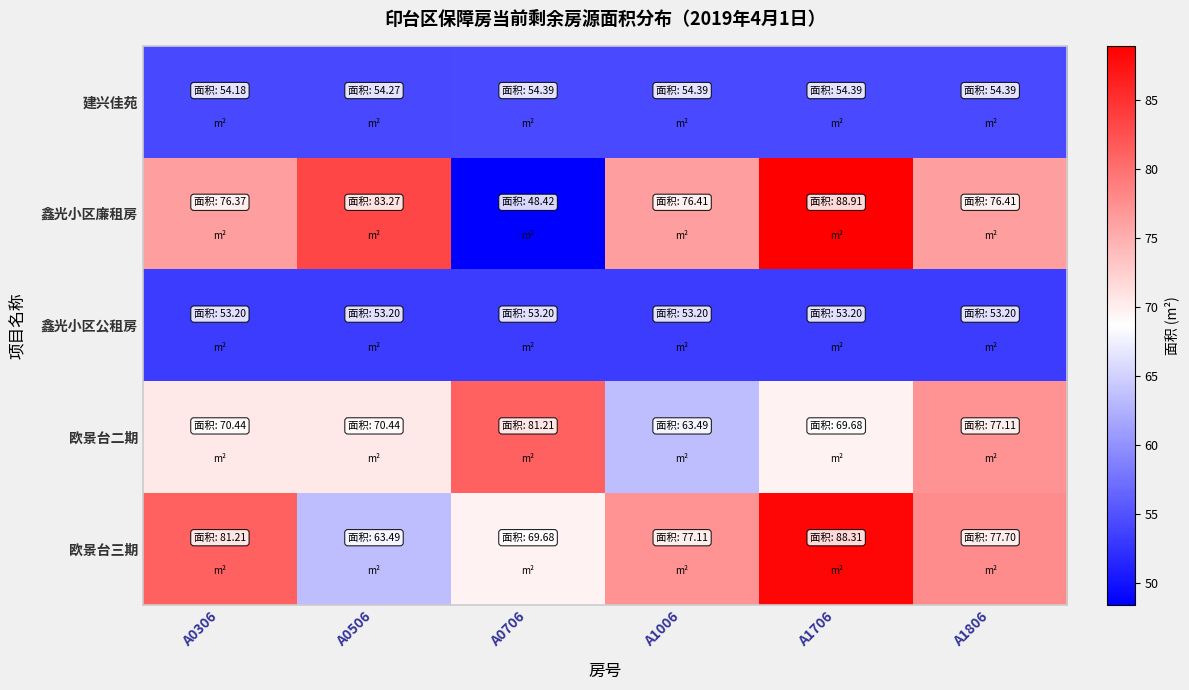

At how many categories does at least one series exceed 74?

6